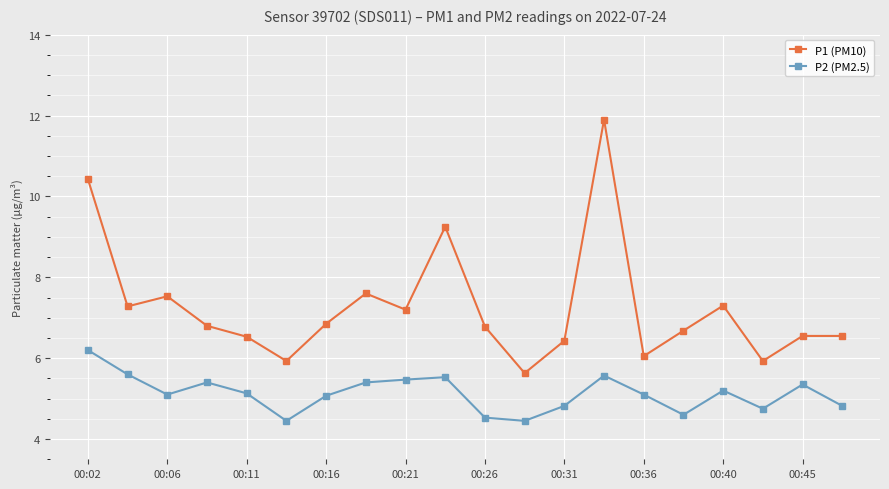

What is the average value of the P2 (PM2.5) series?

5.1